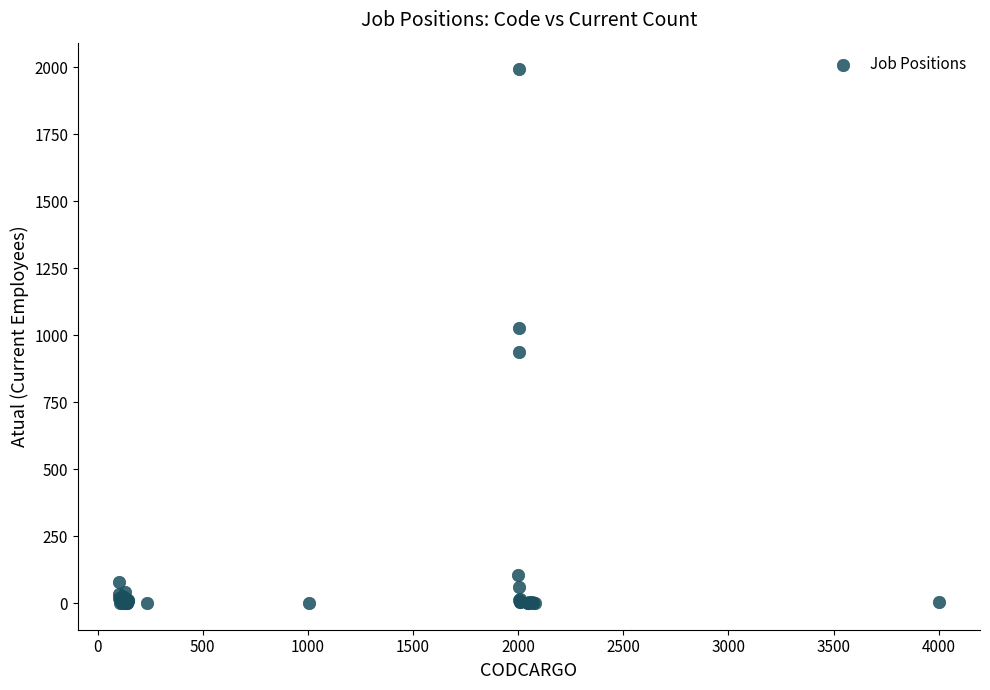

What Y value in the scatter plot is closest to 996?

1027